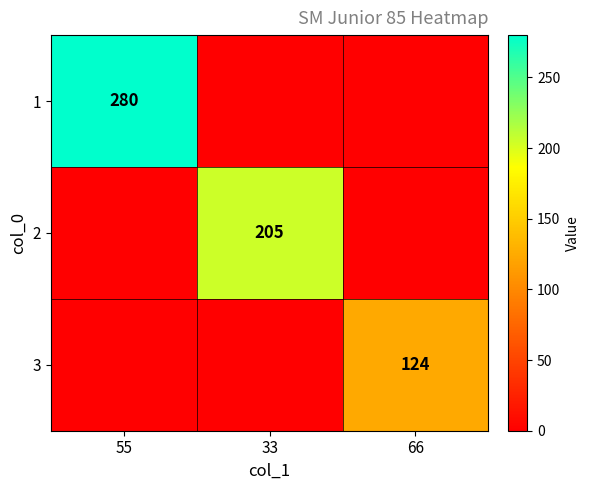

The value of 1 at 55 is 280. True or false?

True